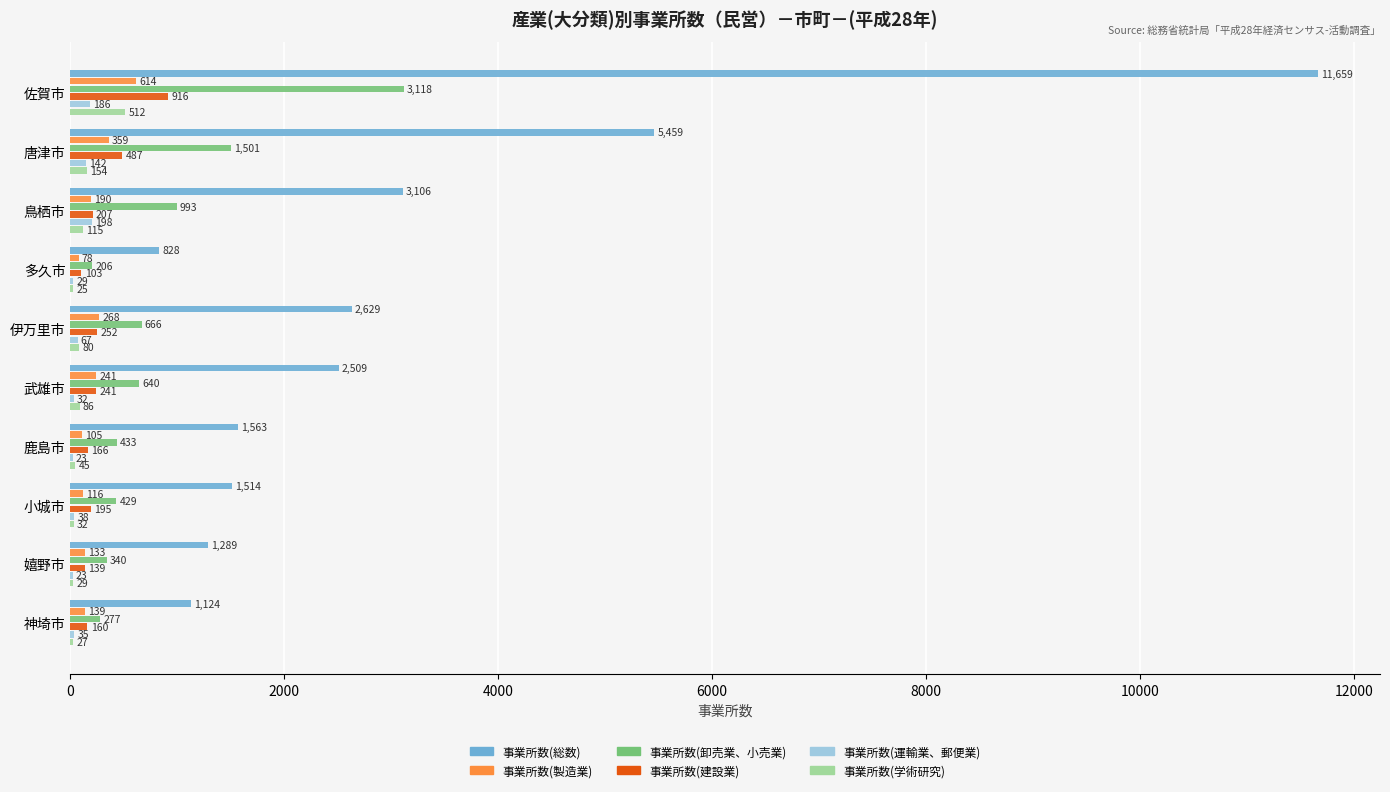

The value of 事業所数(建設業) at 佐賀市 is 313. True or false?

False